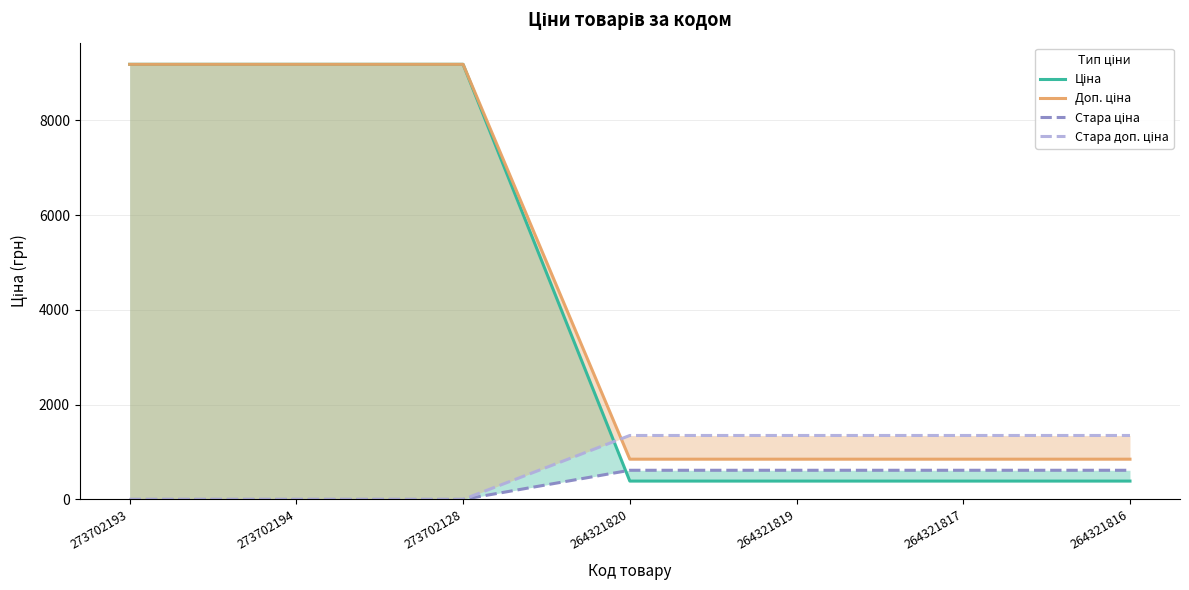

True or false: Стара ціна and Стара доп. ціна intersect in this chart.

False